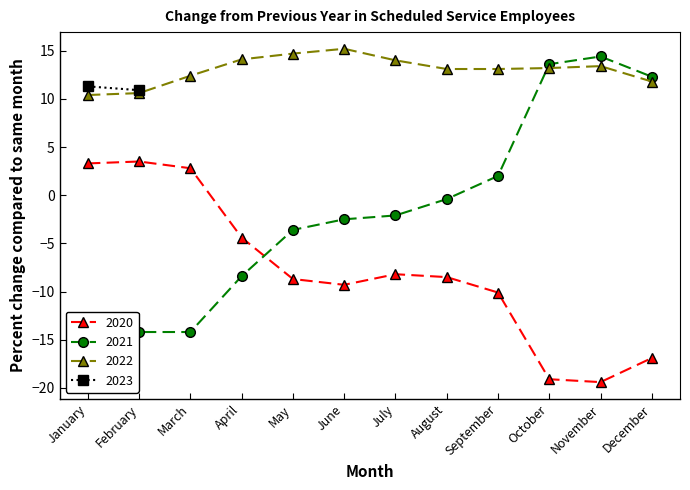

Where do 2021 and 2020 first cross each other?

April and May